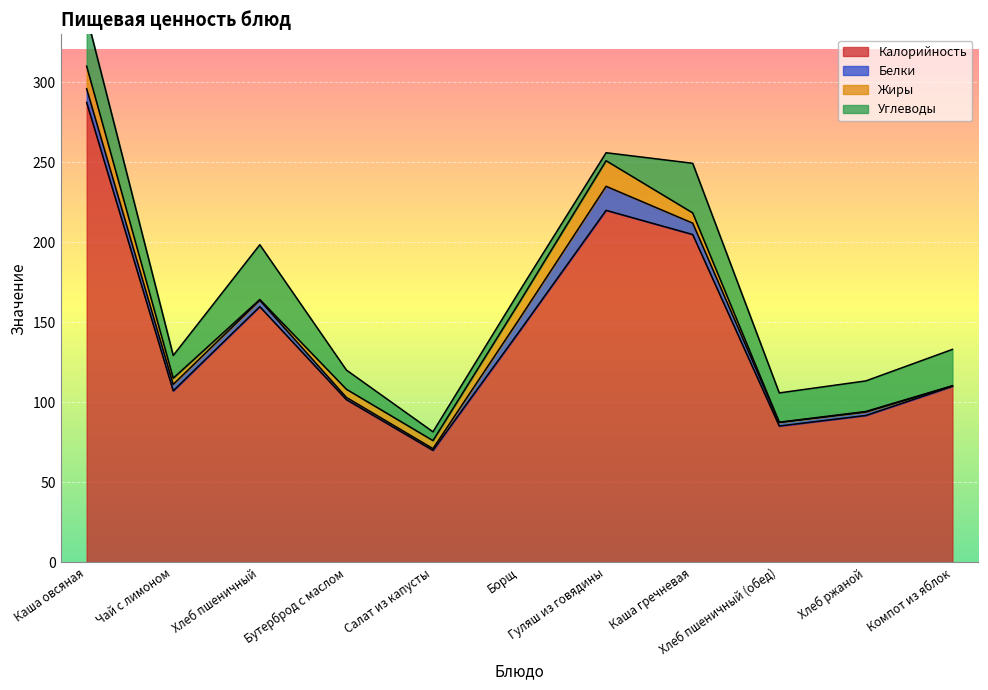

Reading left to right, what are all the values shown in this chart?

Калорийность: 287.4	107.2	159.8	101.7	70.0	144.5	220.0	204.9	85.2	91.8	110.0
Белки: 8.6	4.0	4.0	1.4	1.1	7.8	15.0	7.1	2.2	2.1	0.2
Жиры: 14.1	3.9	0.5	5.1	5.0	10.4	16.0	6.4	0.2	0.4	0.2
Углеводы: 31.5	14.2	34.2	12.0	5.5	6.9	5.0	31.0	18.3	19.1	22.7